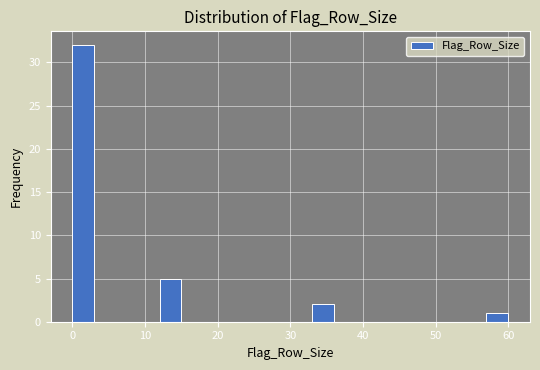

Read against the x-axis, roughly where is the centre of the tallest bar?

2